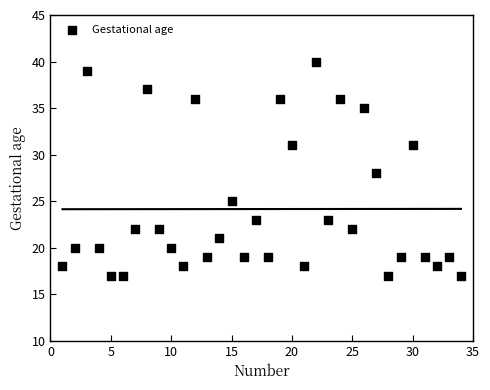

What is the range of Y values (max minus min)?

23